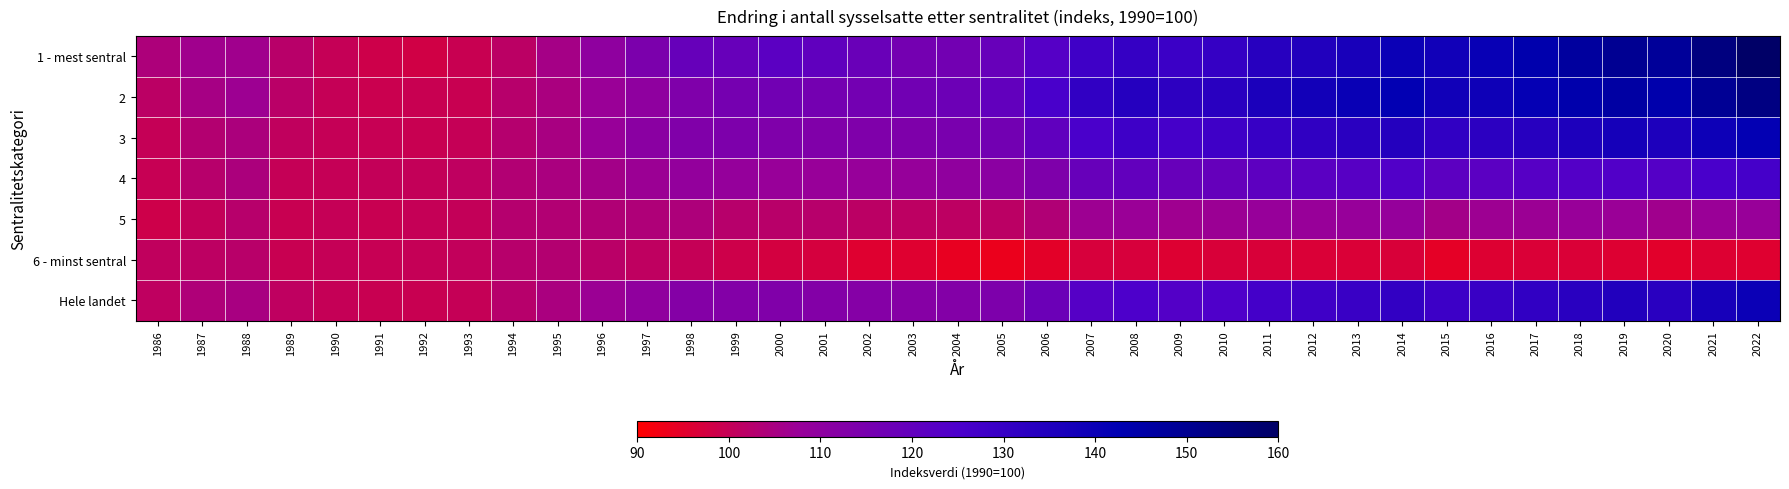

Between 1987 and 1989, which is larger?

1987